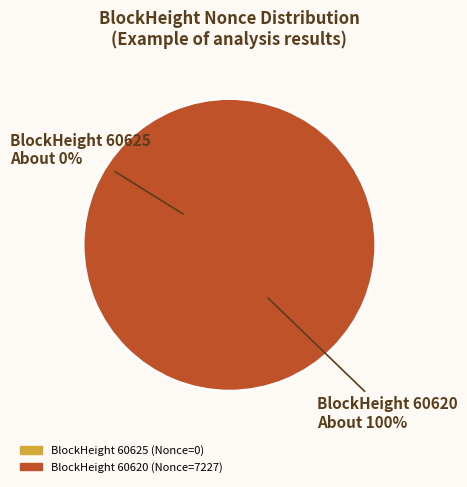

True or false: 60625 accounts for 1% of the total.

False